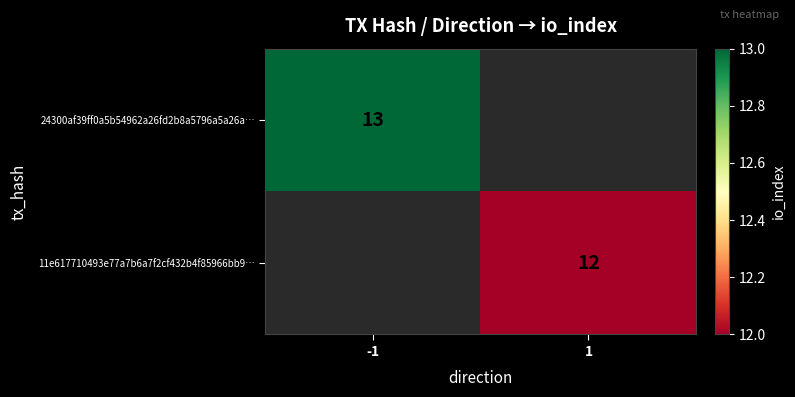

The value of 24300af39ff0a5b54962a26fd2b8a5796a5a26a… at -1 is 7. True or false?

False